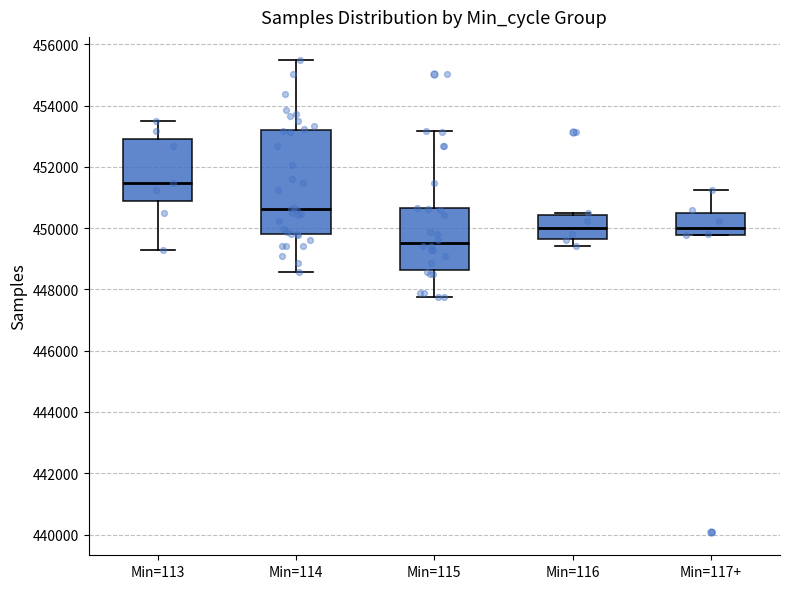

Reading left to right, transcribe this box plot: for each box, give where its median line is, the range the box spans, and where its two whiskers end, as read against the y-axis. The values are not printed on the chart, so give them approximately, as read against the axis.

Min=113: median 451400, box 450800 to 453000, whiskers 449400 to 453400
Min=114: median 450600, box 449800 to 453200, whiskers 448600 to 455400
Min=115: median 449600, box 448600 to 450600, whiskers 447800 to 453200
Min=116: median 450000, box 449600 to 450400, whiskers 449400 to 450400 (just above the box's upper edge)
Min=117+: median 450000, box 449800 to 450400, whiskers 449800 to 451200